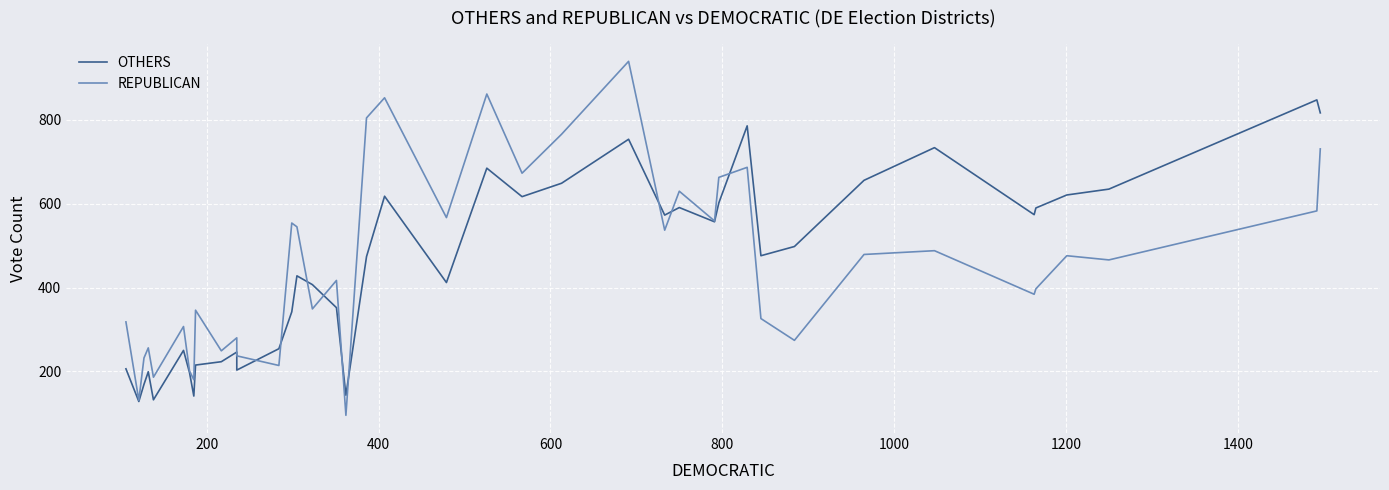

Does the chart display data point markers on the line(s)?

No